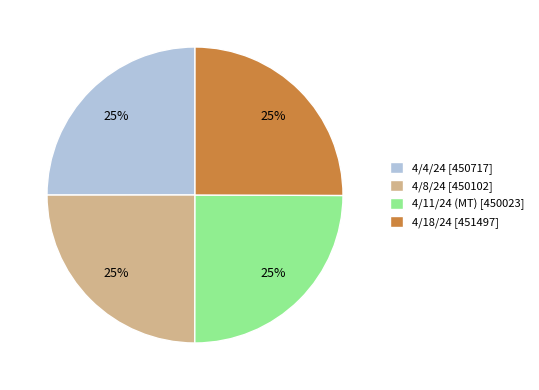

What is the ratio of the value at 4/8/24 [450102] to the value at 4/4/24 [450717]?

1.0